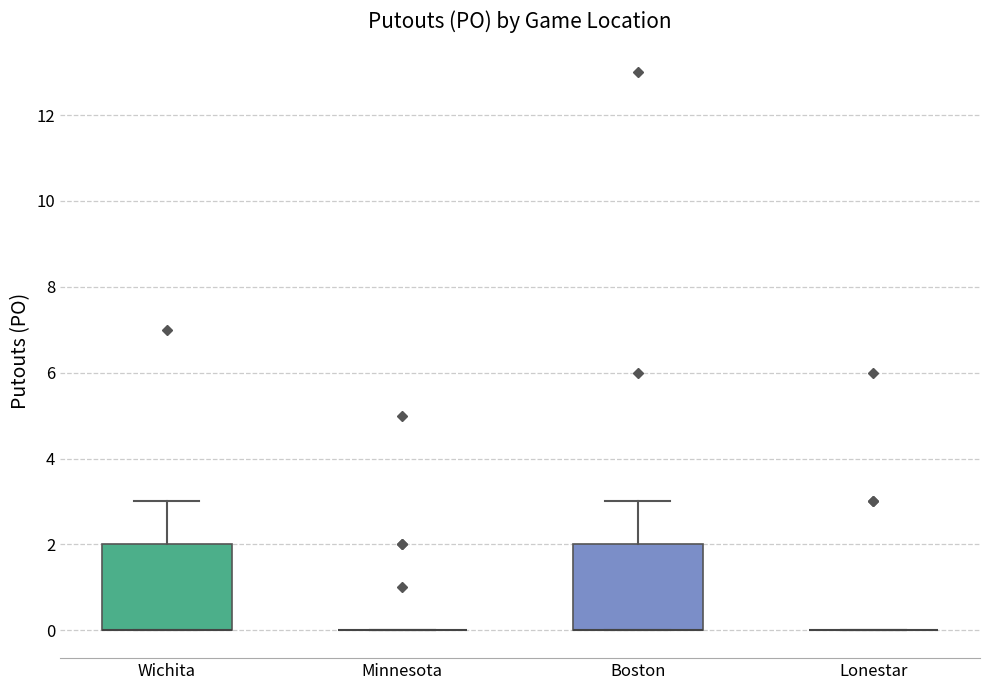

Reading left to right, transcribe this box plot: for each box, give where its median line is, the range the box spans, and where its two whiskers end, as read against the y-axis. The values are not printed on the chart, so give them approximately, as read against the axis.

Wichita: median 0 (drawn on the box's lower edge), box 0 to 2, whiskers 0 to 3
Minnesota: box collapsed to a line at 0, whiskers 0 to 0
Boston: median 0 (drawn on the box's lower edge), box 0 to 2, whiskers 0 to 3
Lonestar: box collapsed to a line at 0, whiskers 0 to 0